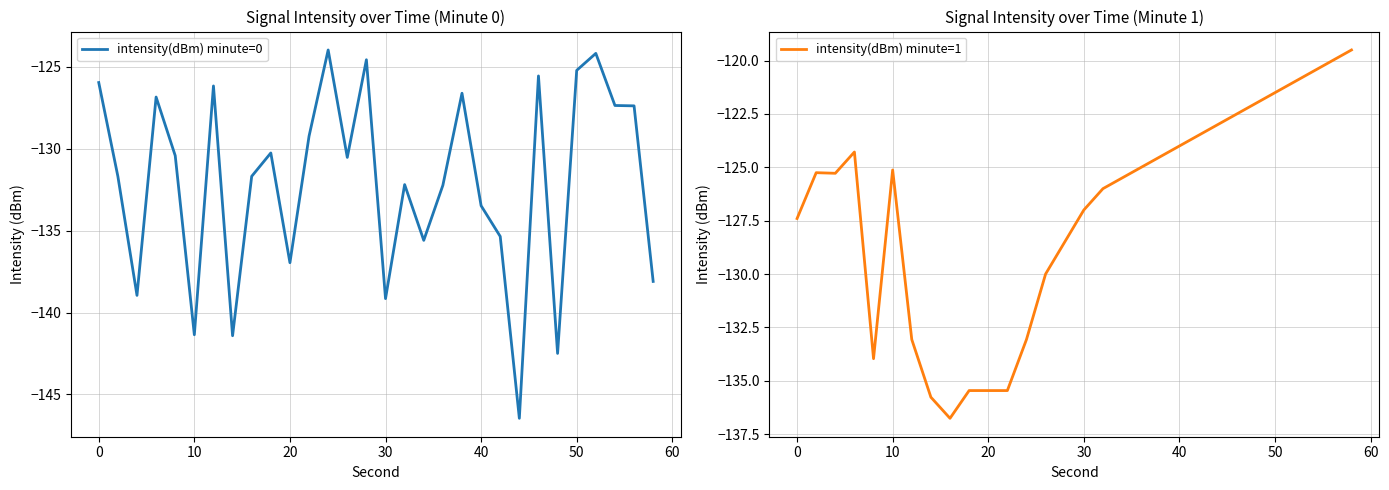

How many values in the intensity(dBm) minute=0 series are below -130?

18